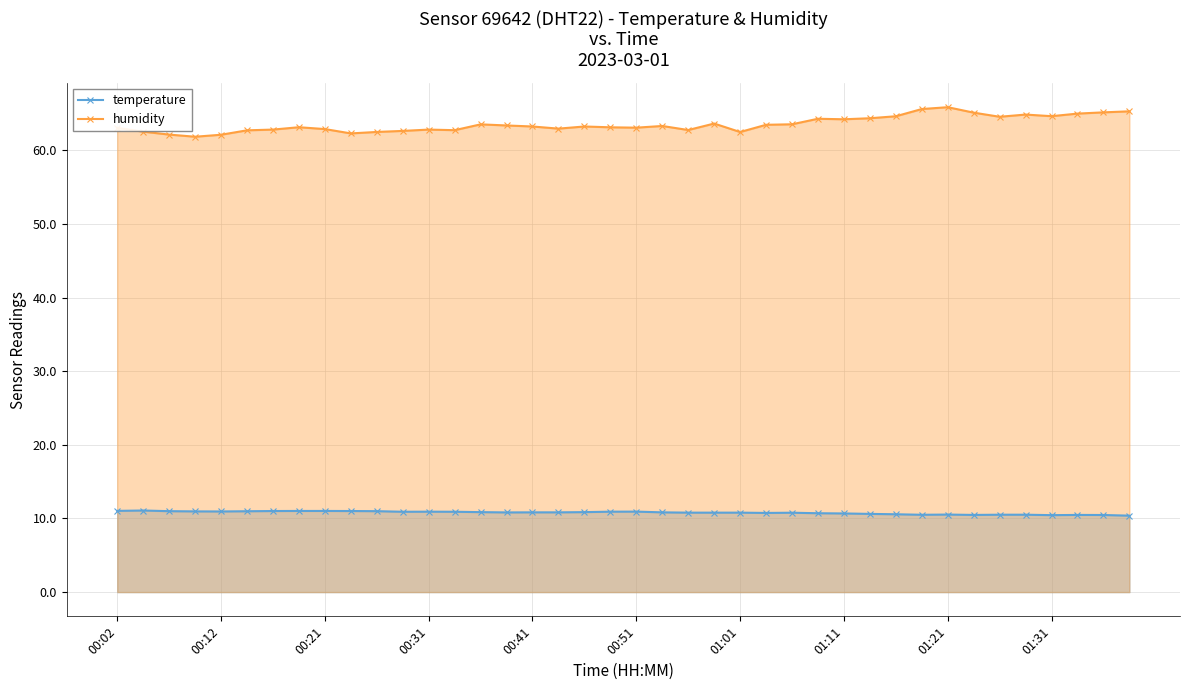

What is the minimum value for humidity?

61.8